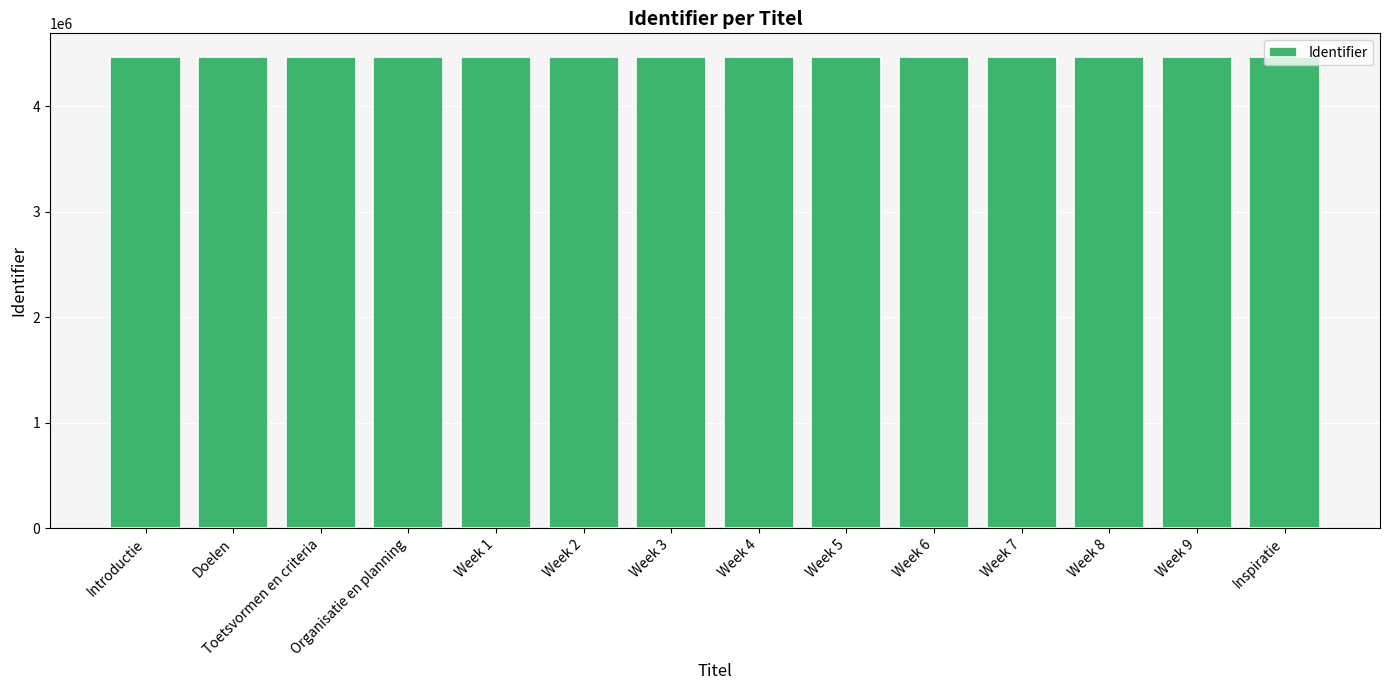

How many bars are there in total?

14